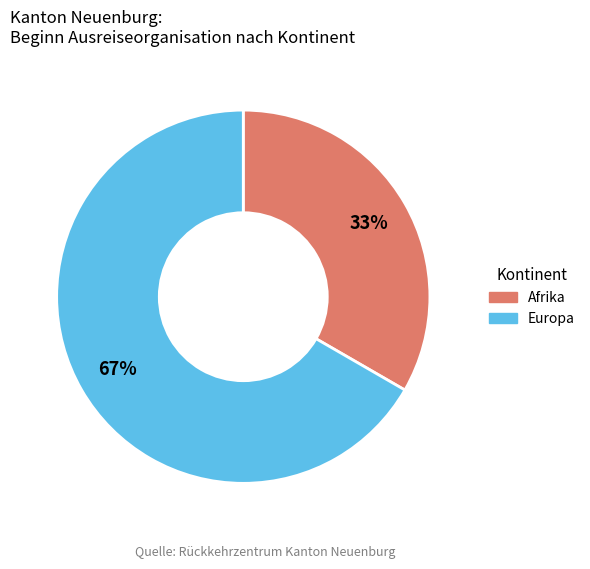

Does any single category account for the majority?

Yes